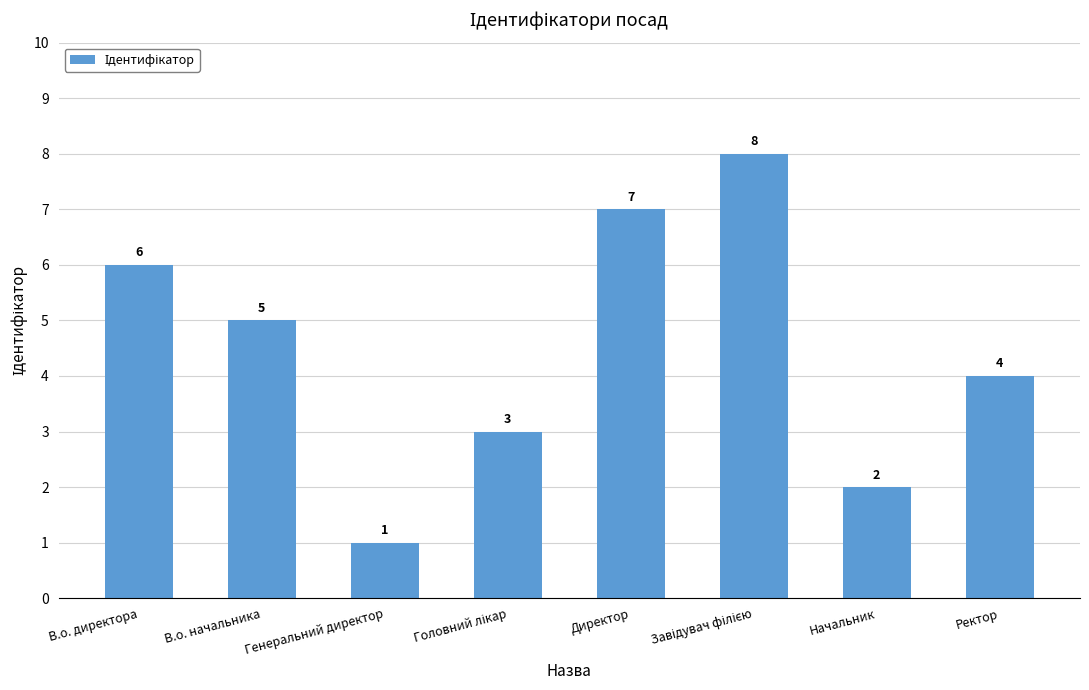

Is it true that the value at Директор is 7?

True